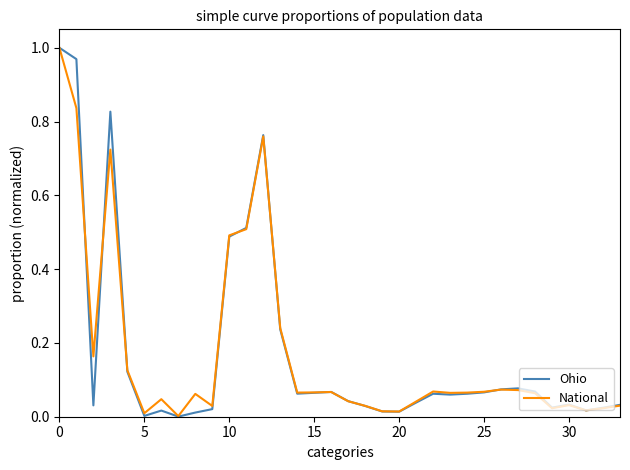

How many distinct data groups are displayed?

2